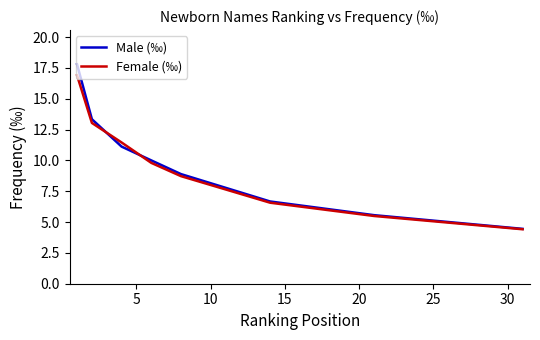

Count the number of data series in this chart.

2